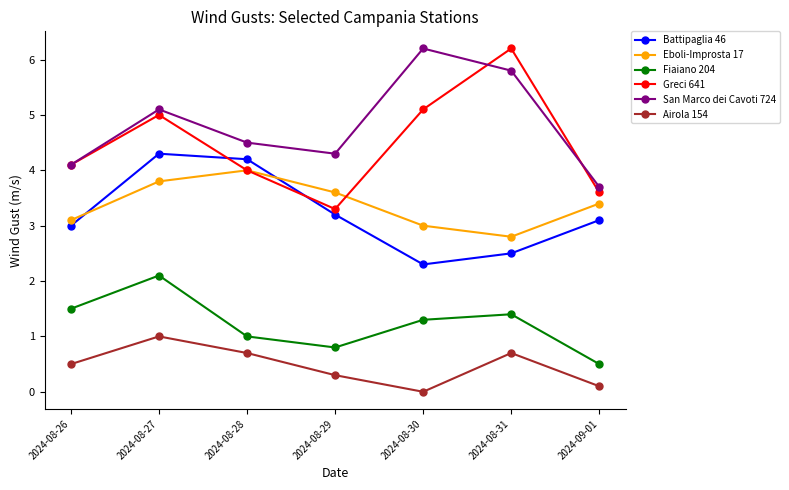

What is the spread (max minus min) of values at 2024-08-31?

5.5